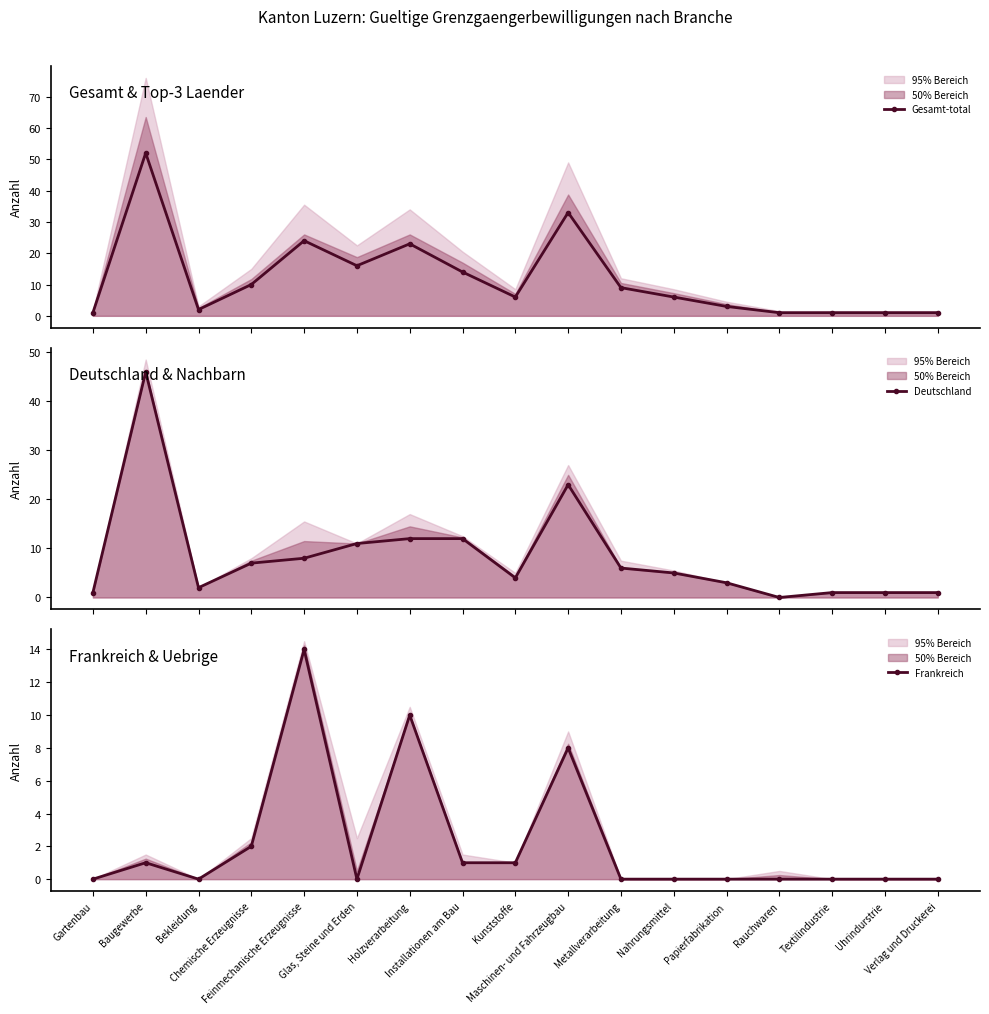

True or false: Gesamt-total and Frankreich intersect in this chart.

False